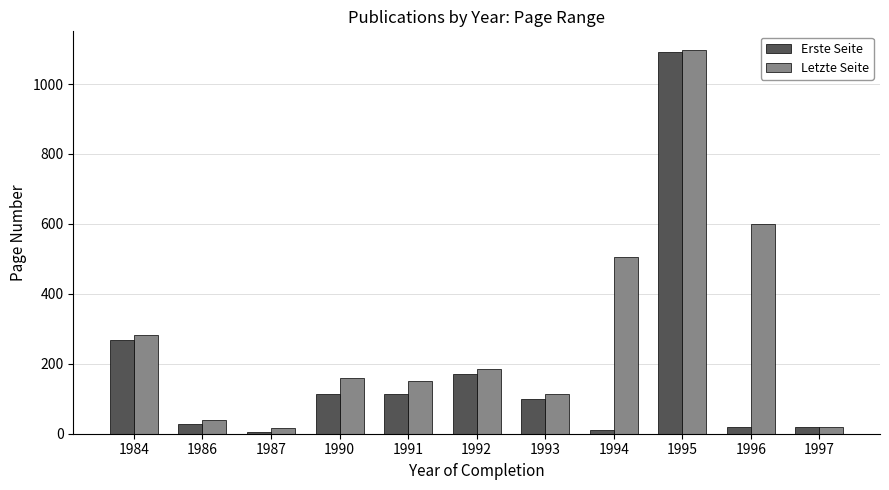

What is the spread (max minus min) of values at 1987?

9